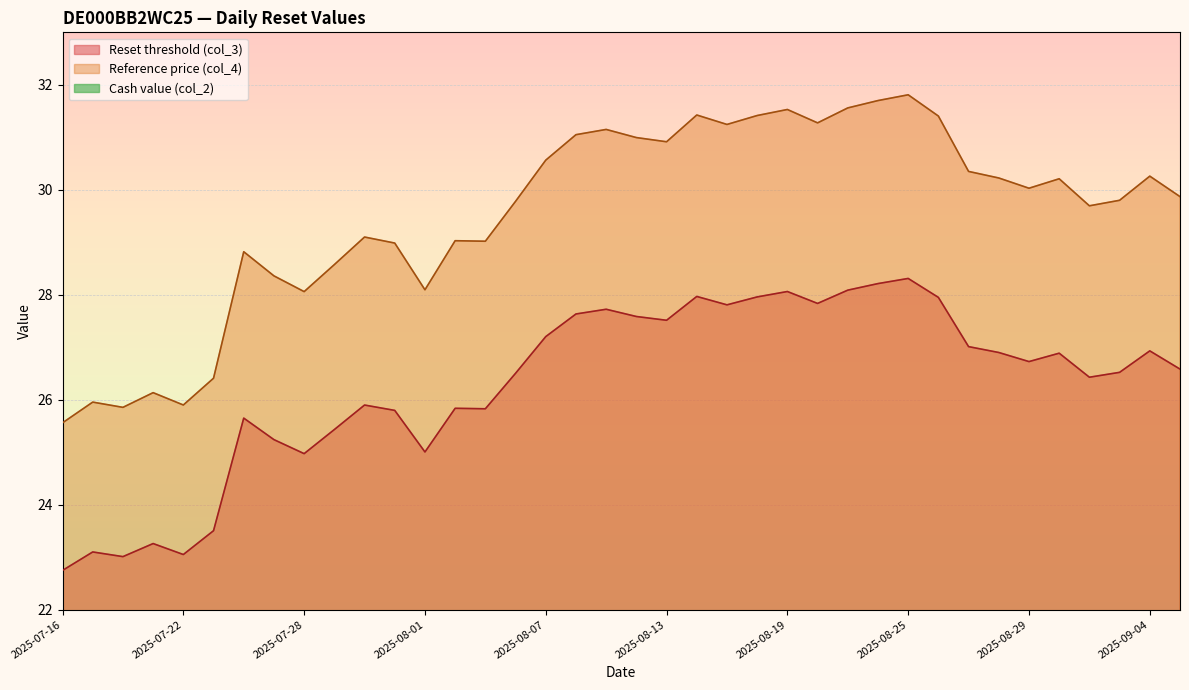

What is the sum of the Cash value (col_2) values at 2025-07-16 and 2025-07-31?

1.5